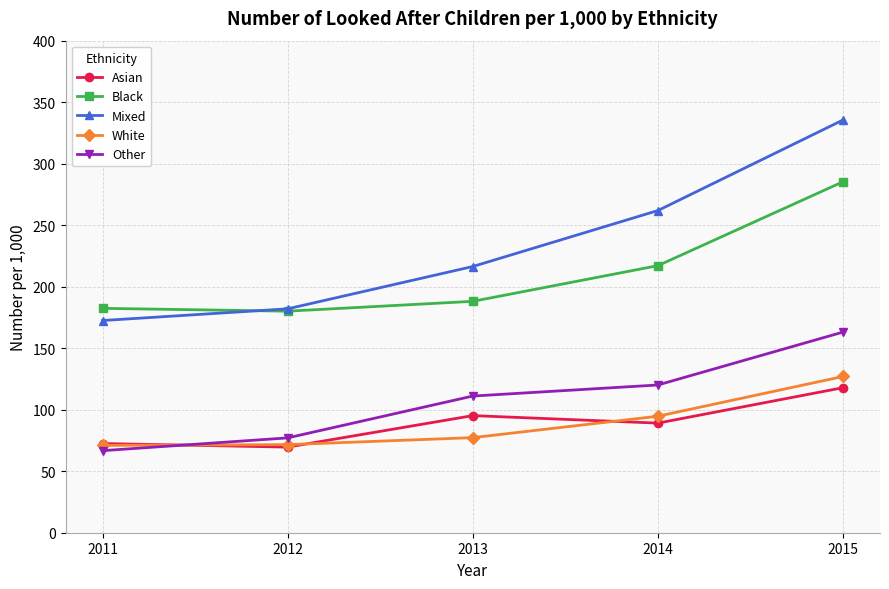

What is the value of the Asian point at the 5th from the left?

117.9